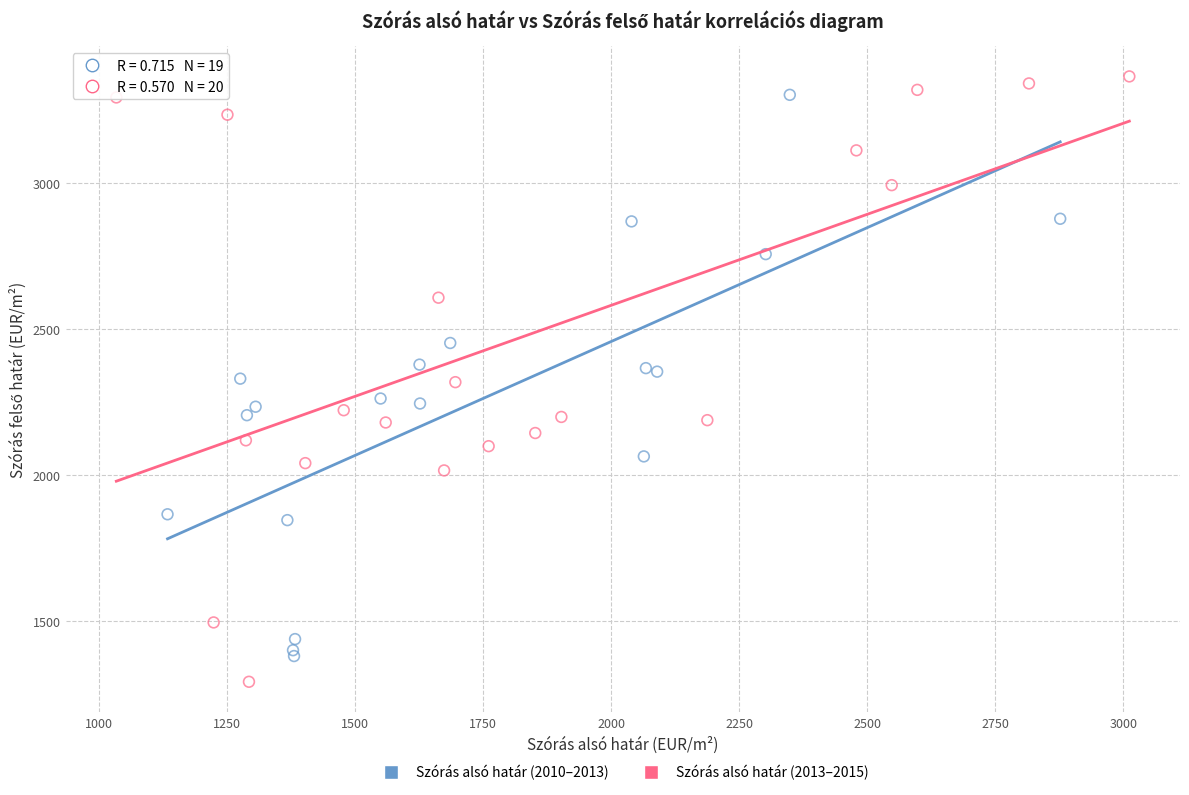

Which series reaches the minimum Y coordinate?

Szórás alsó határ (2013–2015)